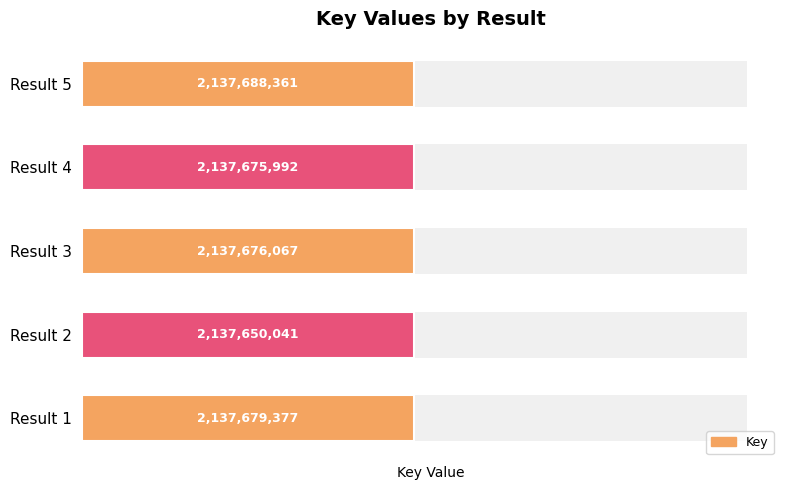

How many values exceed 2137676067?

2